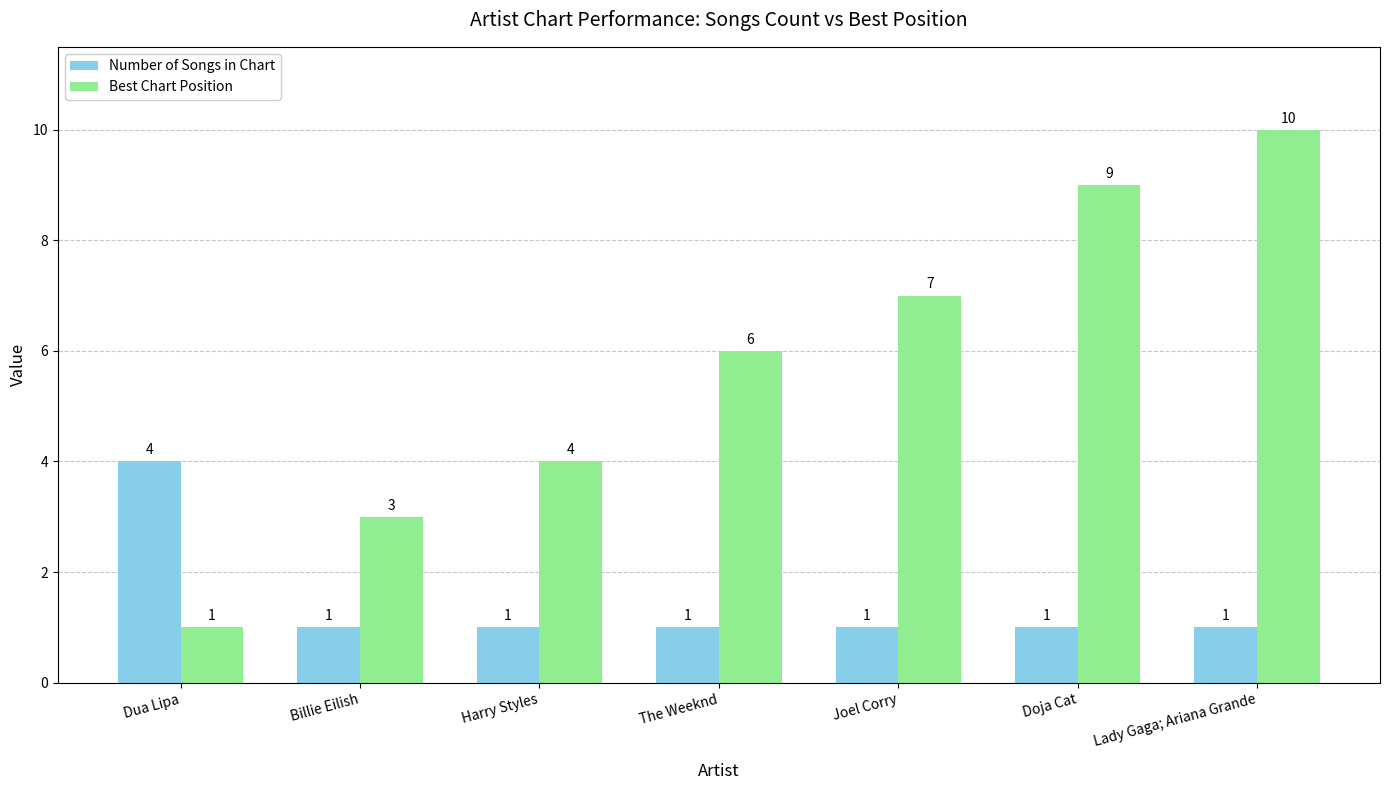

How many bars are there in total?

14